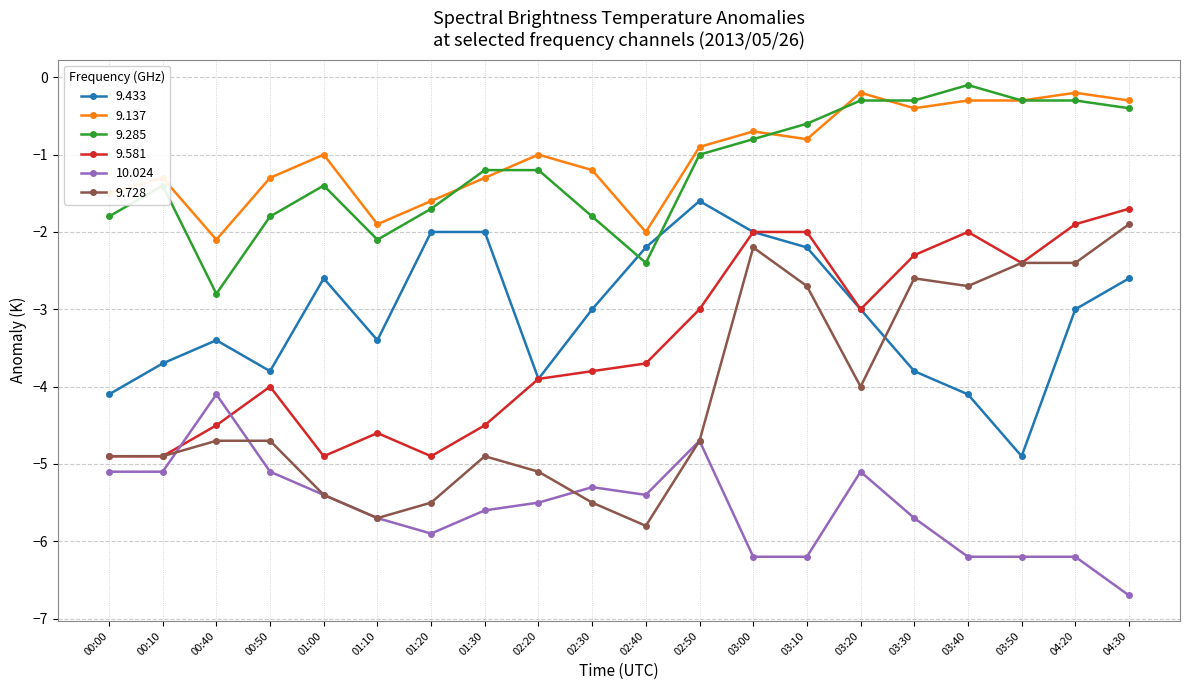

What is the minimum value shown in the chart?

-6.7